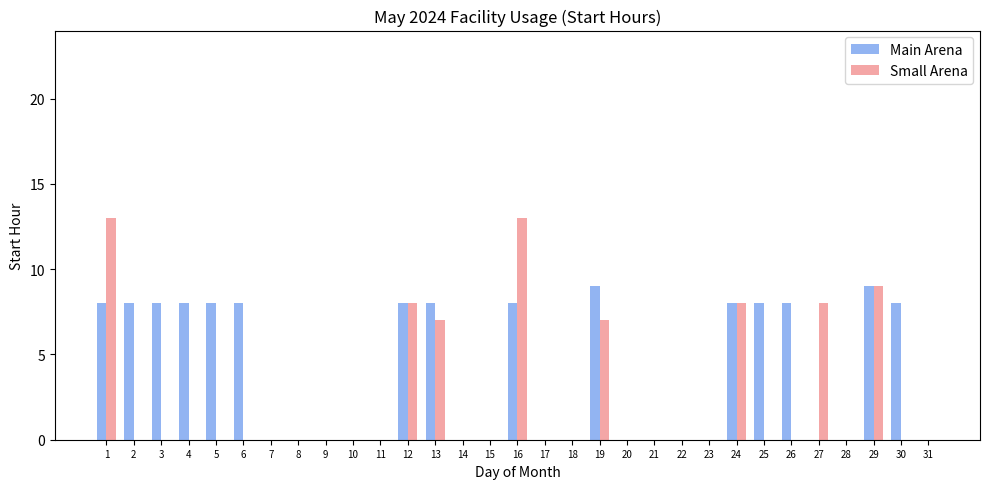

Reading left to right, transcribe all the data shown in this chart.

Main Arena: 8	8	8	8	8	8	0	0	0	0	0	8	8	0	0	8	0	0	9	0	0	0	0	8	8	8	0	0	9	8	0
Small Arena: 13	0	0	0	0	0	0	0	0	0	0	8	7	0	0	13	0	0	7	0	0	0	0	8	0	0	8	0	9	0	0